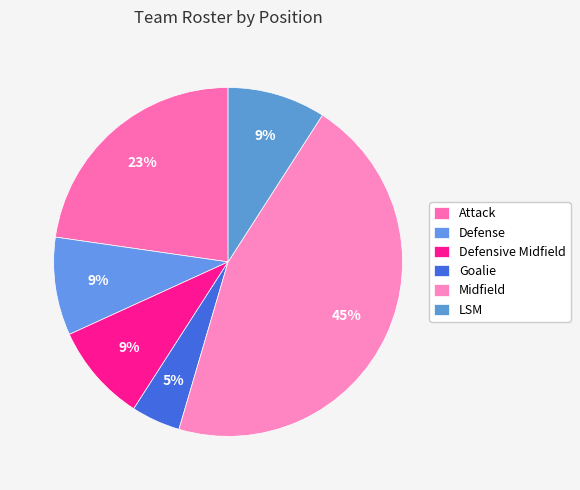

Rank the categories by value from lowest to highest.

Goalie, Defense, Defensive Midfield, LSM, Attack, Midfield